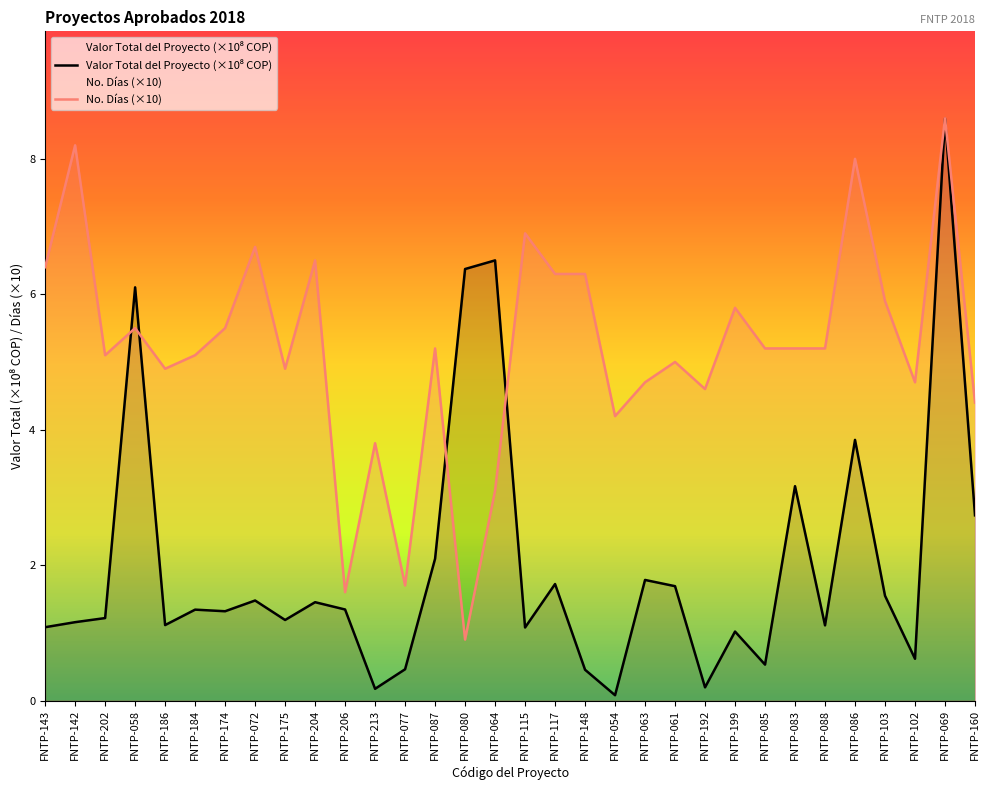

Reading right to left, what are all the values shown in this chart?

Valor Total del Proyecto: FNTP-160=2.7	FNTP-069=8.6	FNTP-102=0.6	FNTP-103=1.5	FNTP-086=3.8	FNTP-088=1.1	FNTP-083=3.2	FNTP-085=0.5	FNTP-199=1.0	FNTP-192=0.2	FNTP-061=1.7	FNTP-063=1.8	FNTP-054=0.1	FNTP-148=0.5	FNTP-117=1.7	FNTP-115=1.1	FNTP-064=6.5	FNTP-080=6.4	FNTP-087=2.1	FNTP-077=0.5	FNTP-213=0.2	FNTP-206=1.3	FNTP-204=1.5	FNTP-175=1.2	FNTP-072=1.5	FNTP-174=1.3	FNTP-184=1.3	FNTP-186=1.1	FNTP-058=6.1	FNTP-202=1.2	FNTP-142=1.2	FNTP-143=1.1
No. Dias: FNTP-160=4.4	FNTP-069=8.6	FNTP-102=4.7	FNTP-103=5.9	FNTP-086=8.0	FNTP-088=5.2	FNTP-083=5.2	FNTP-085=5.2	FNTP-199=5.8	FNTP-192=4.6	FNTP-061=5.0	FNTP-063=4.7	FNTP-054=4.2	FNTP-148=6.3	FNTP-117=6.3	FNTP-115=6.9	FNTP-064=3.1	FNTP-080=0.9	FNTP-087=5.2	FNTP-077=1.7	FNTP-213=3.8	FNTP-206=1.6	FNTP-204=6.5	FNTP-175=4.9	FNTP-072=6.7	FNTP-174=5.5	FNTP-184=5.1	FNTP-186=4.9	FNTP-058=5.5	FNTP-202=5.1	FNTP-142=8.2	FNTP-143=6.4